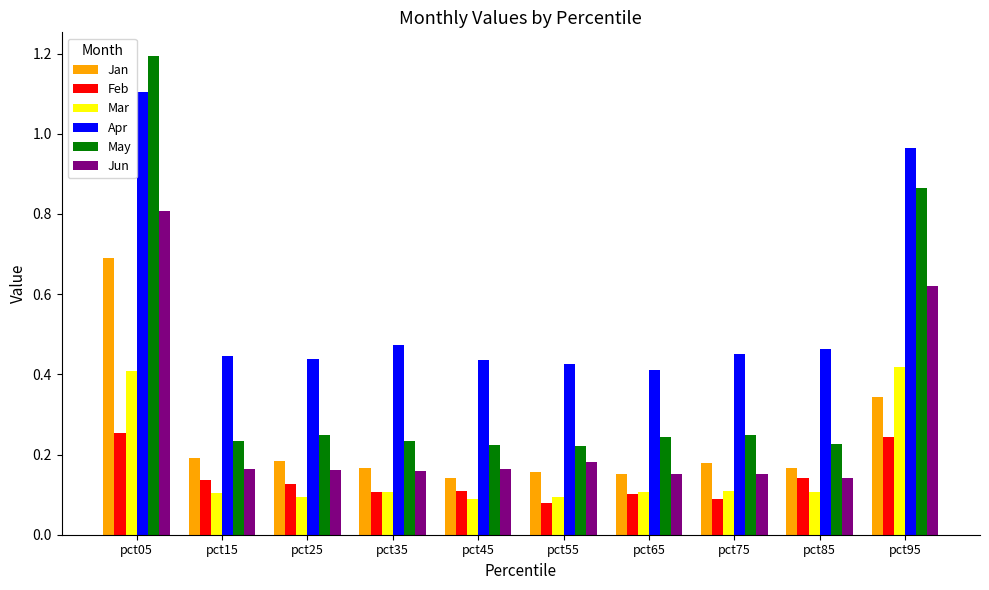

The Apr series shows 0.4 at pct45. True or false?

True